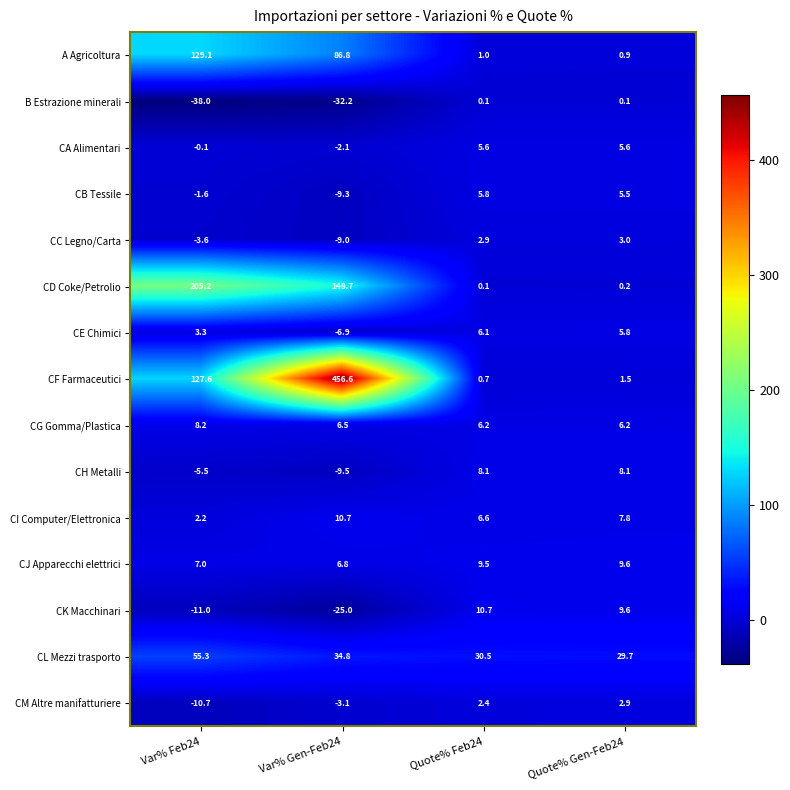

What is the difference between the second highest and second lowest values in the CB Tessile series?

7.1